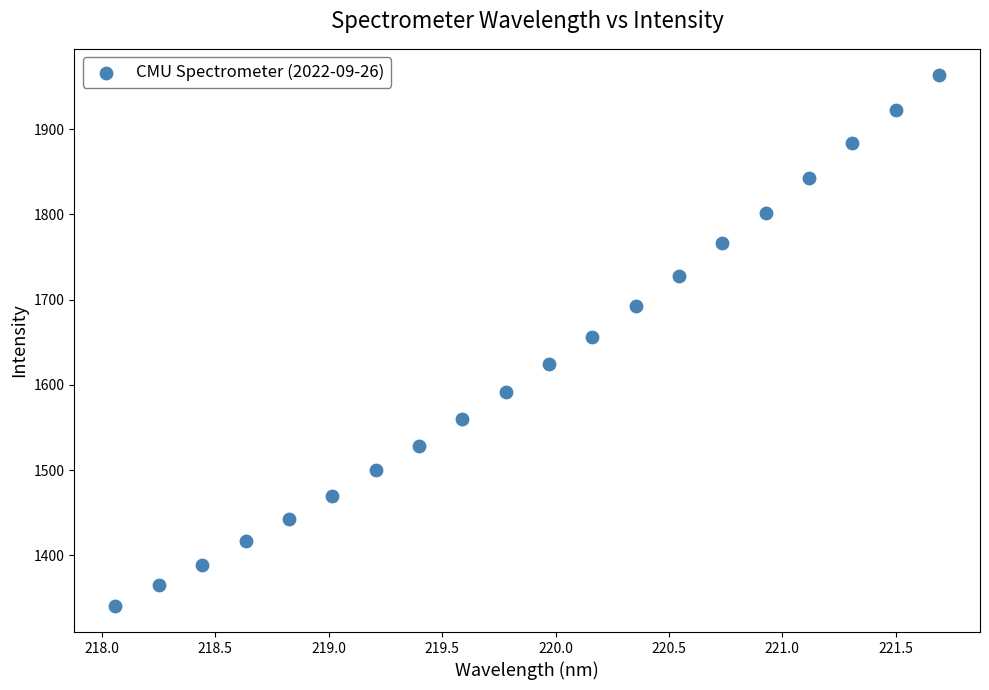

What is the range of Y values (max minus min)?

621.9